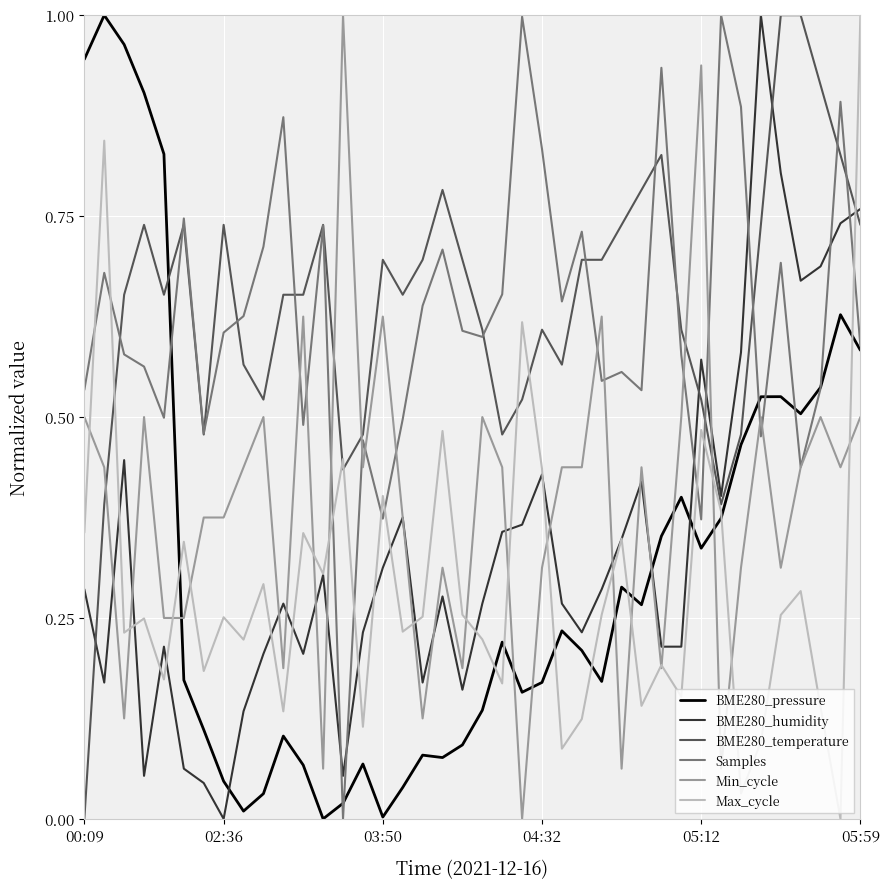

Which series has the largest total across all categories?

BME280_temperature